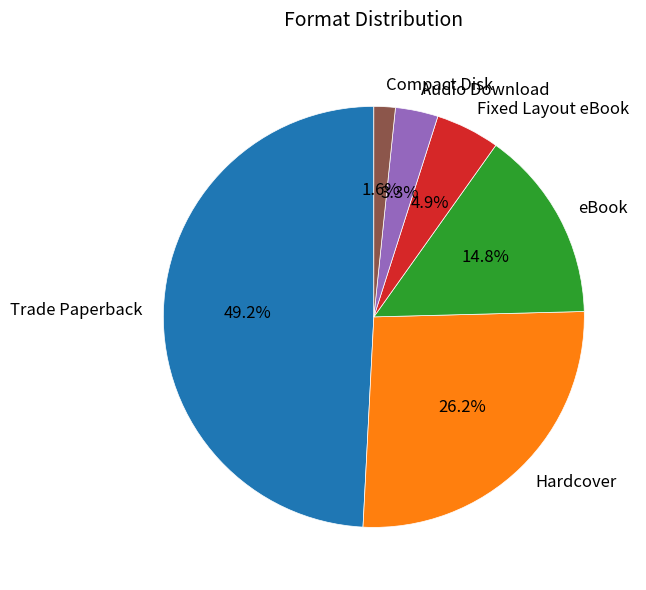

True or false: eBook accounts for 3% of the total.

False